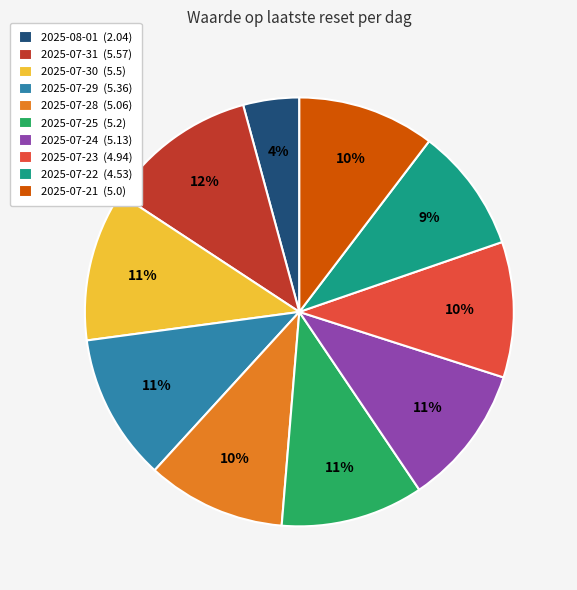

To the nearest percent, what percentage of the pie is 2025-07-30?

11%